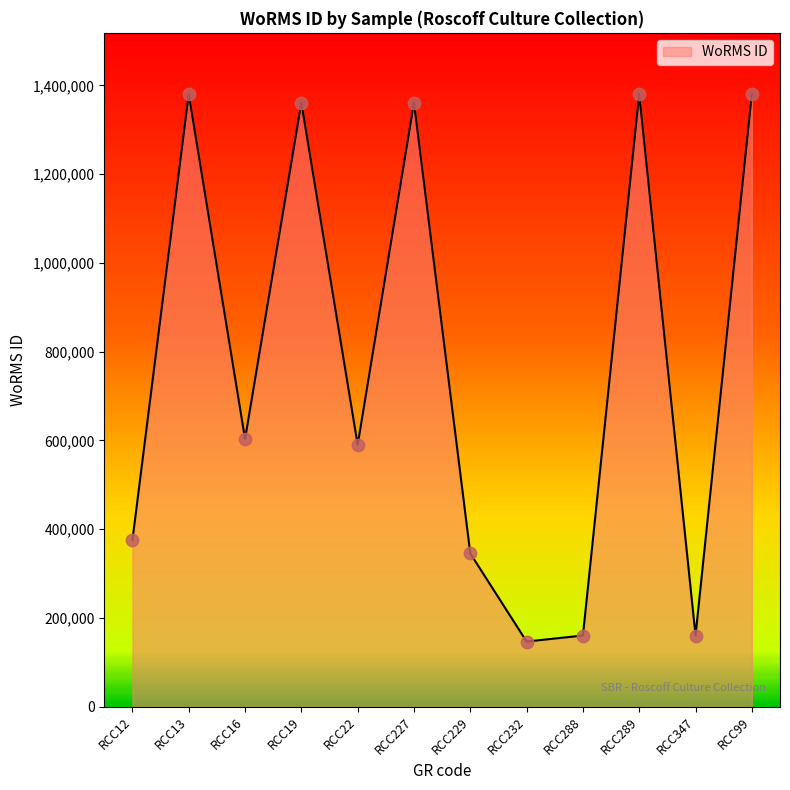

Approximately how many times larger is the value at RCC347 compared to RCC22?

0.3